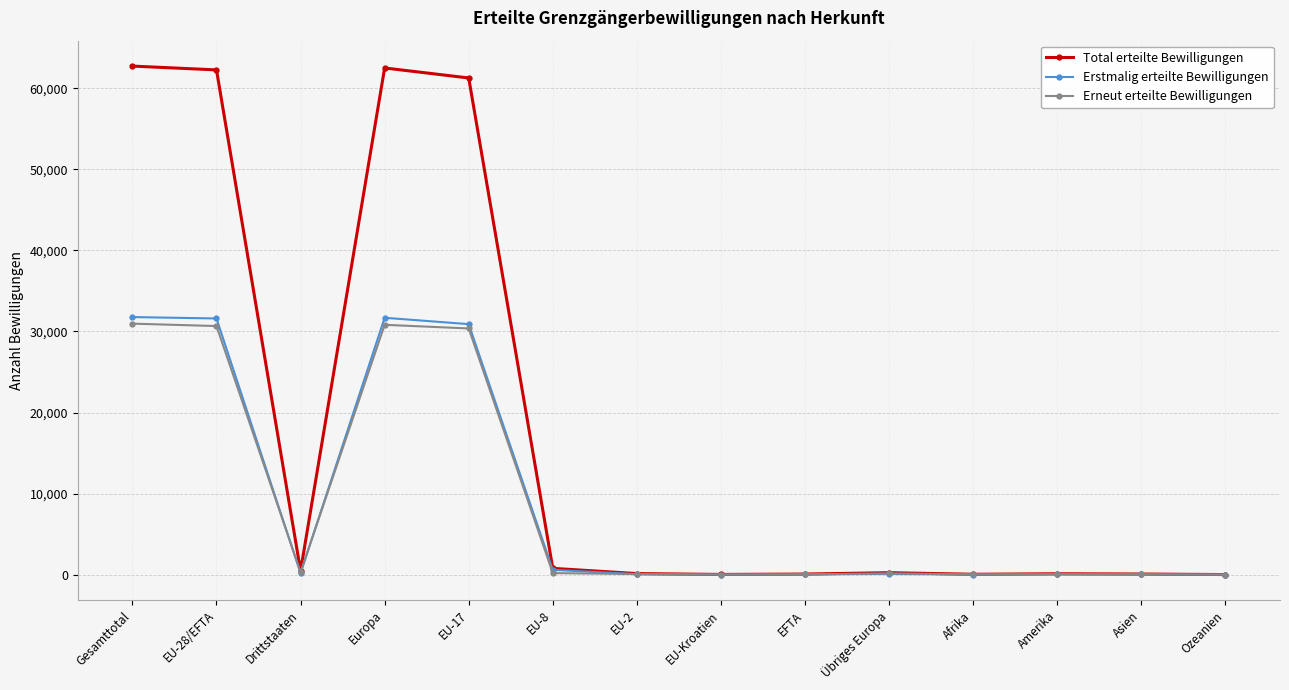

What are all the series names shown in the legend?

Total erteilte Bewilligungen, Erstmalig erteilte Bewilligungen, Erneut erteilte Bewilligungen